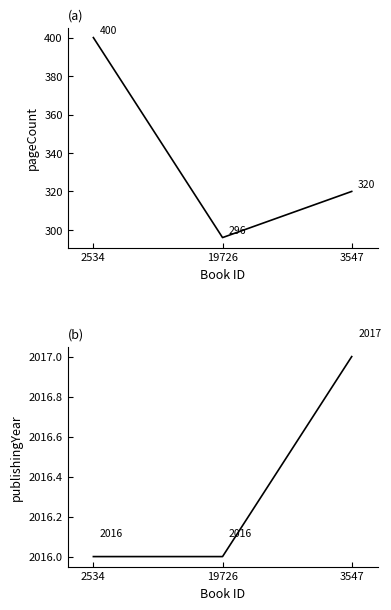

What is the difference between the highest and lowest values at 19726?

1720